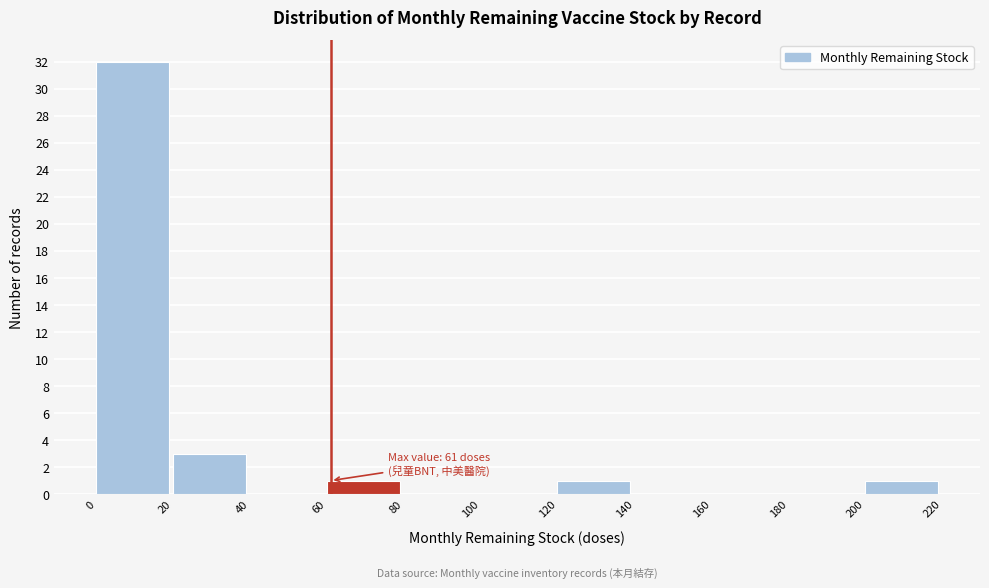

Which range on the x-axis has the tallest bar?

0 to 20